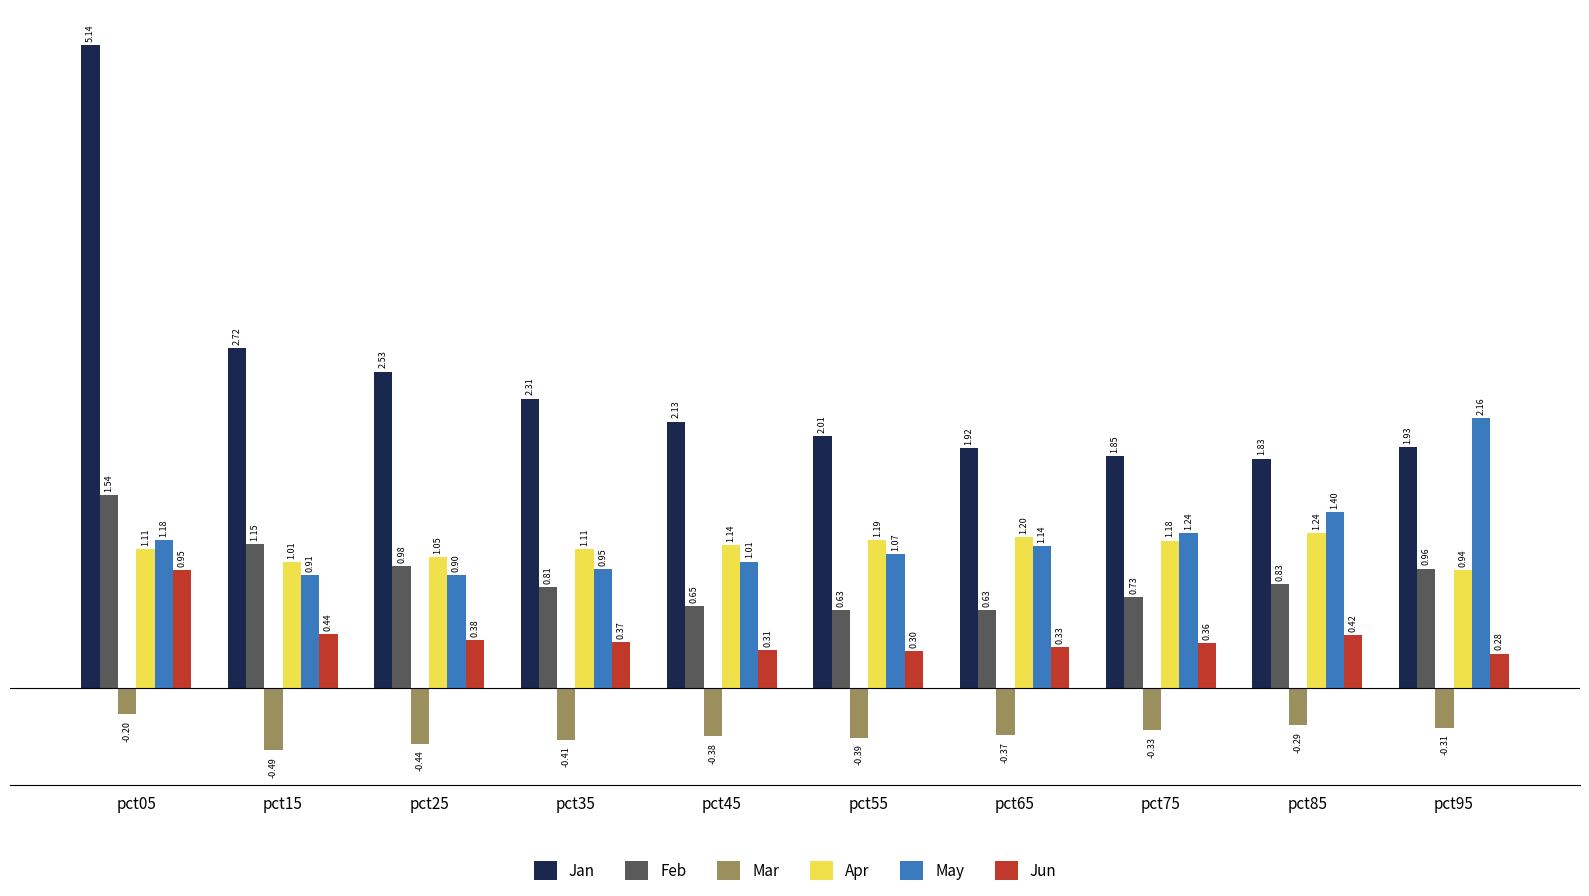

Which series has the largest total across all categories?

Jan